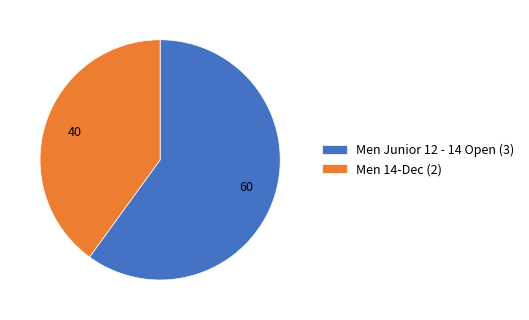

Combined, do Men Junior 12 - 14 Open (3) and Men 14-Dec (2) account for over 50%?

Yes